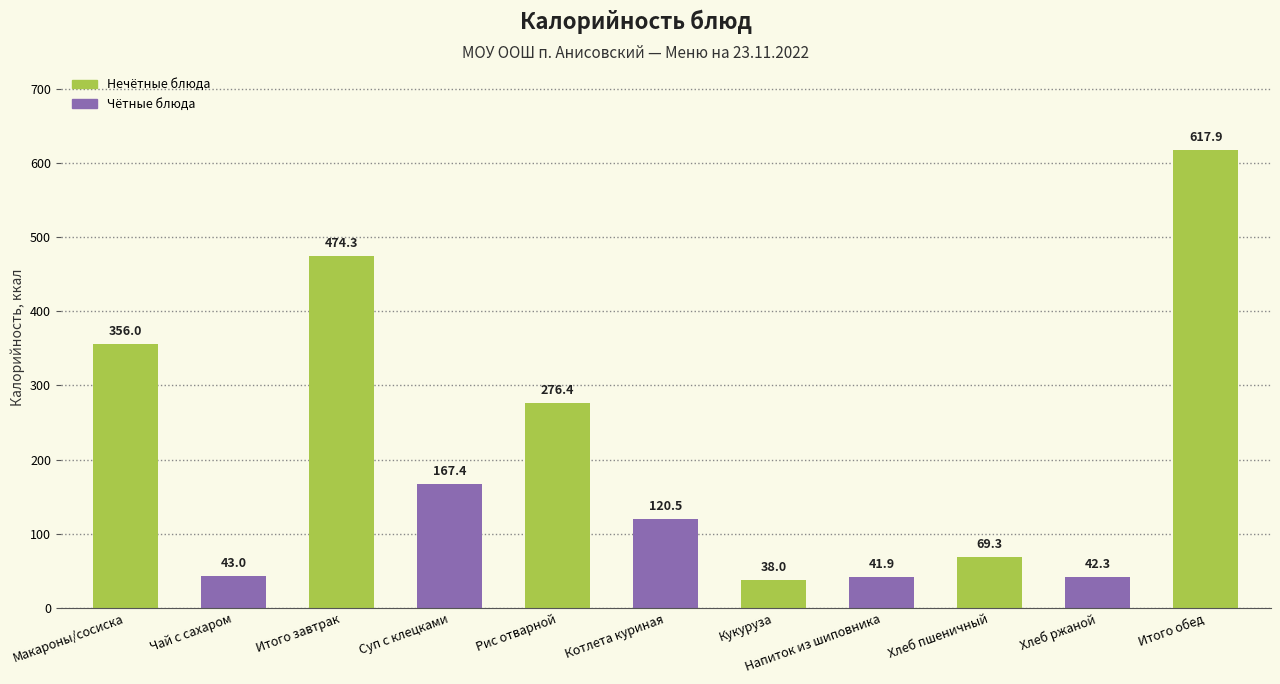

How many values are below 120?

5